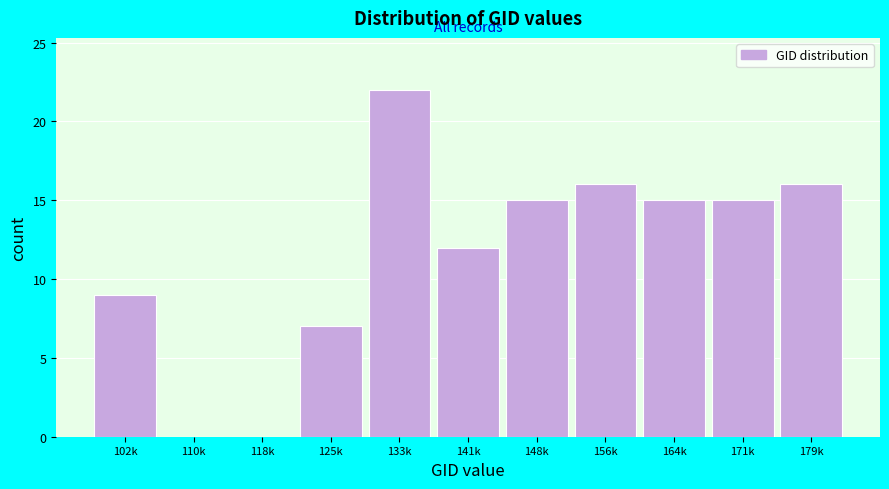

Reading left to right, list all the values displayed in this chart.

102k=9	110k=0	118k=0	125k=7	133k=22	141k=12	148k=15	156k=16	164k=15	171k=15	179k=16